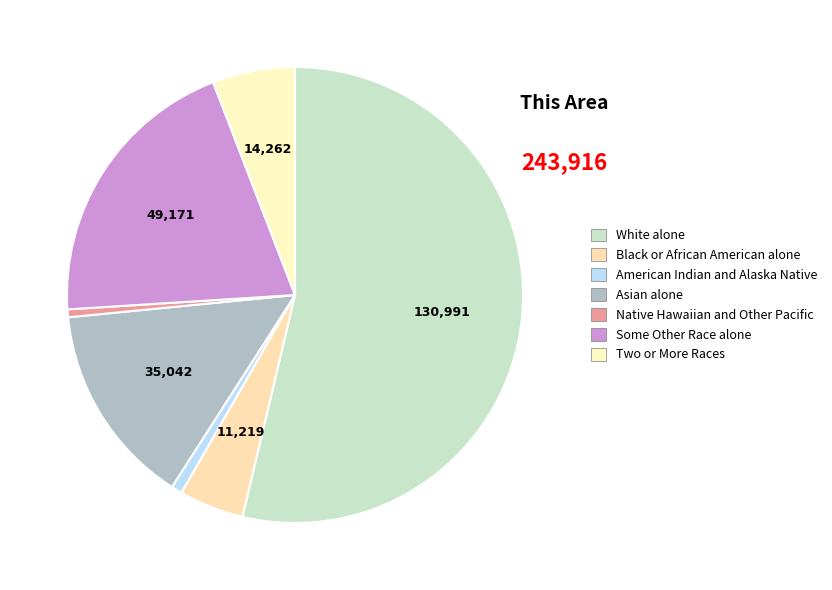

Is there any slice that represents more than half of the pie?

Yes